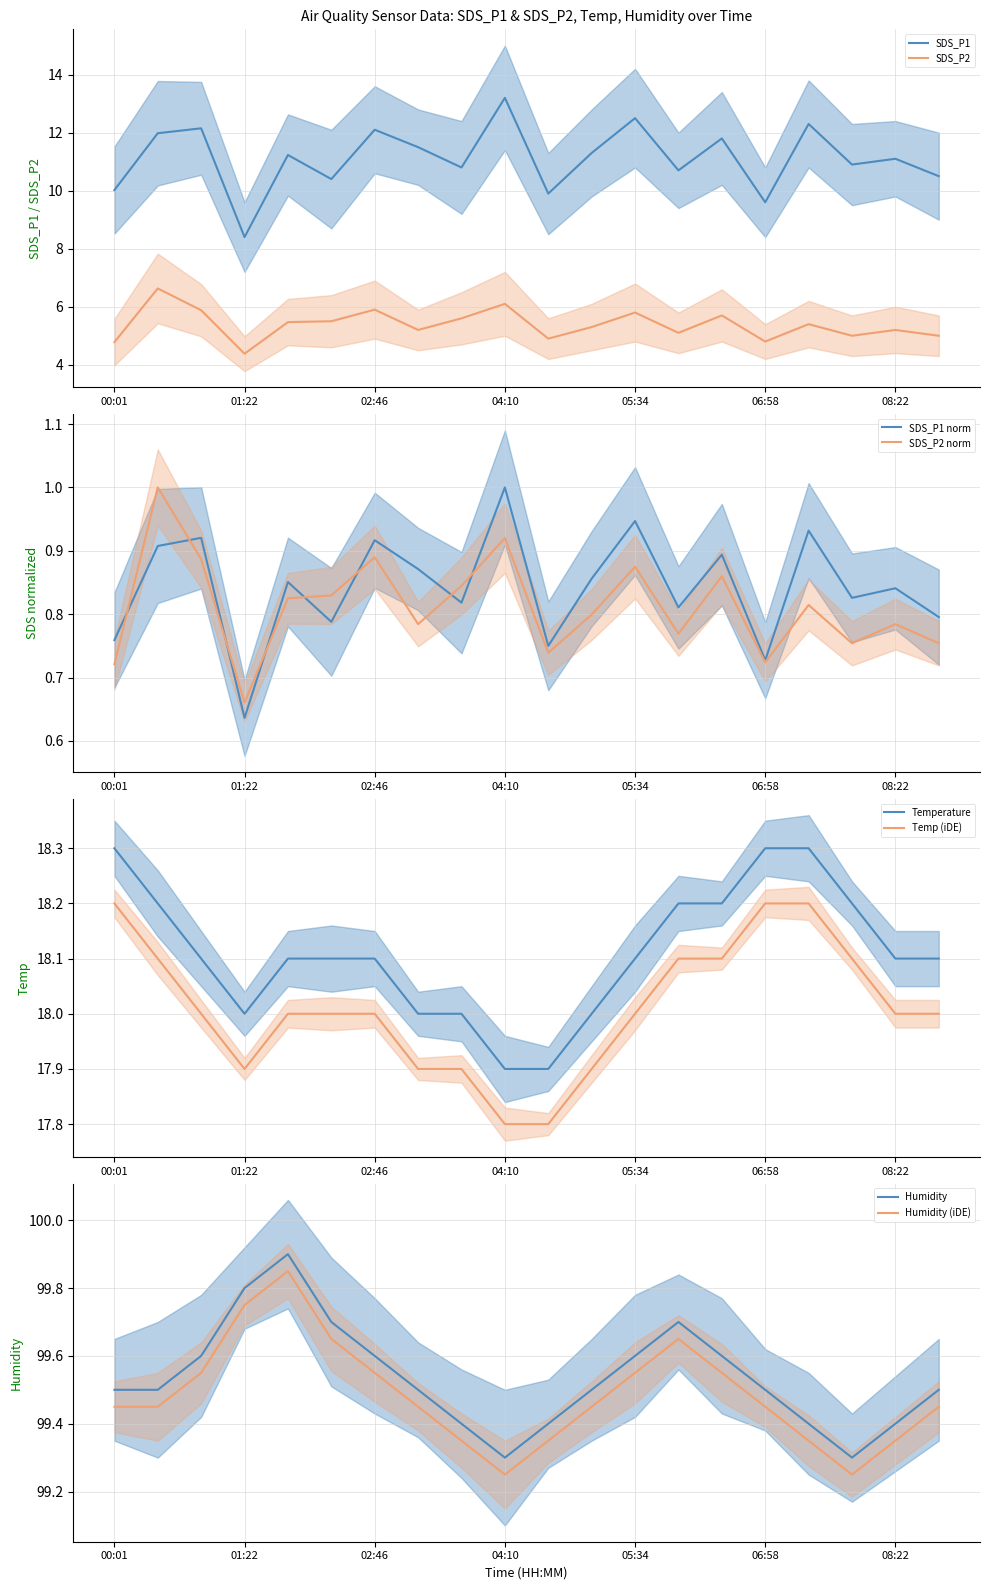

At which label does SDS_P1 first exceed 11?

00:28